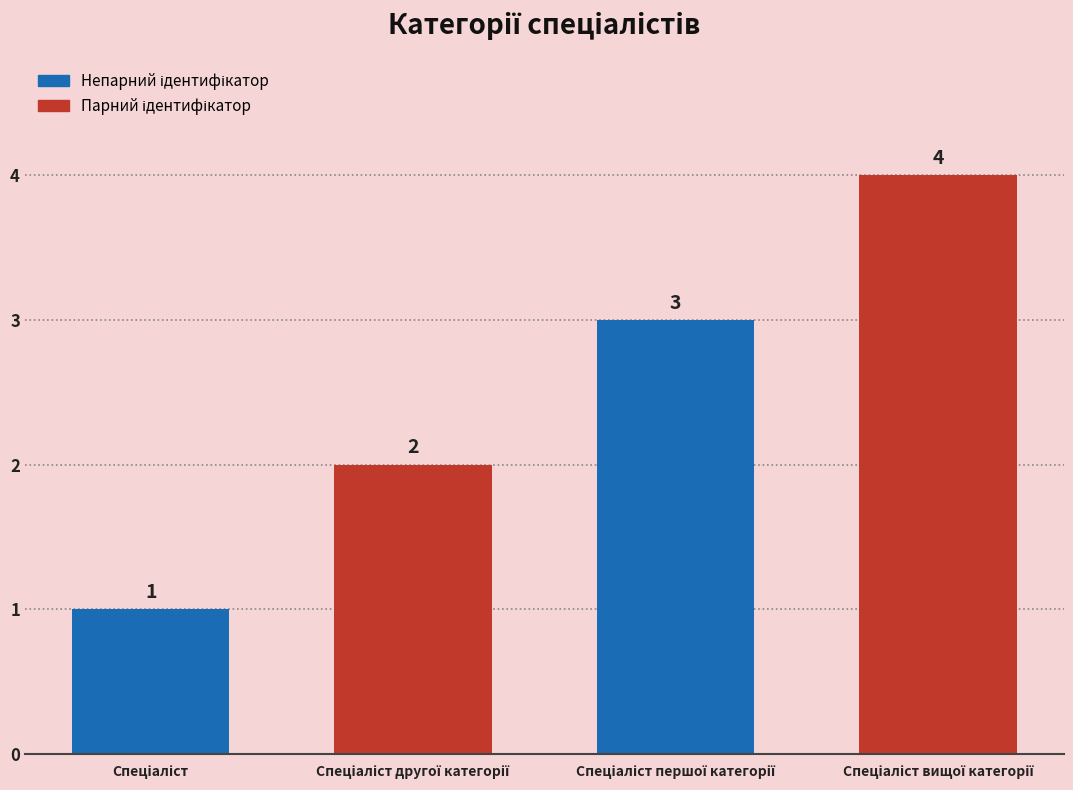

How many values are between 2 and 4?

3